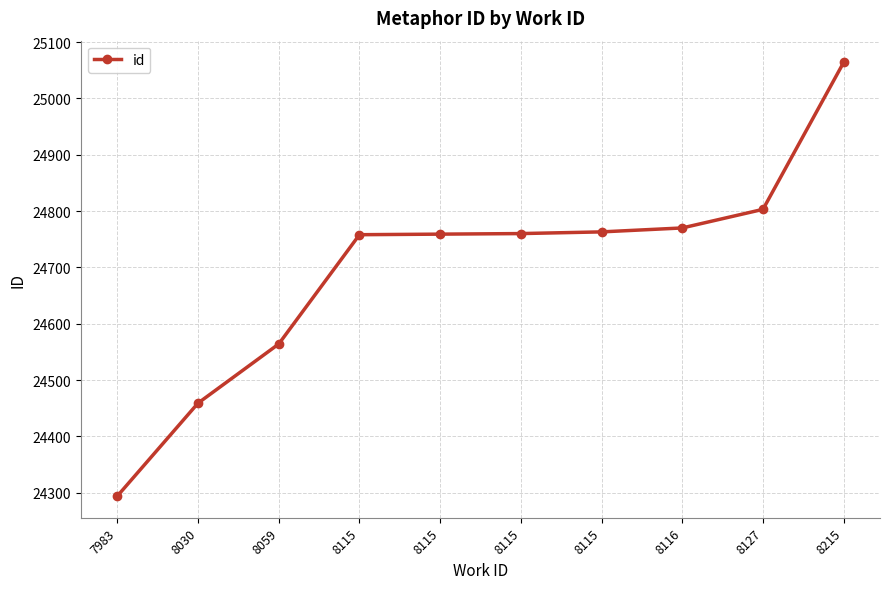

Does the chart have visible grid lines?

Yes